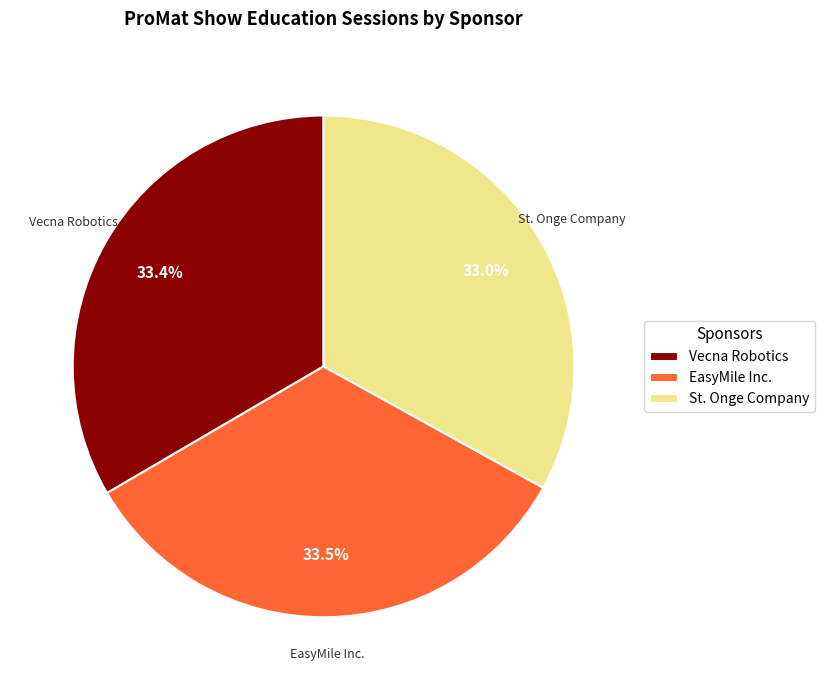

How many slices are in this pie chart?

3